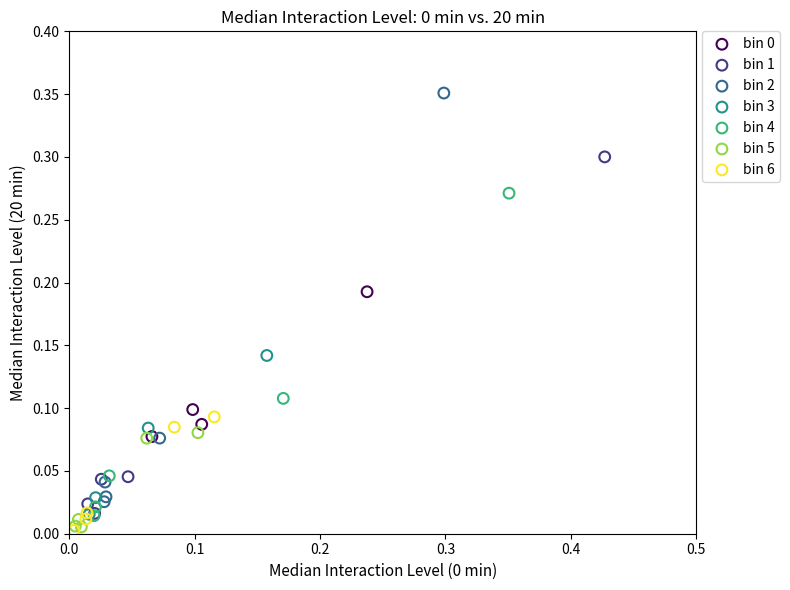

Which series has the widest spread of Y values?

bin 2